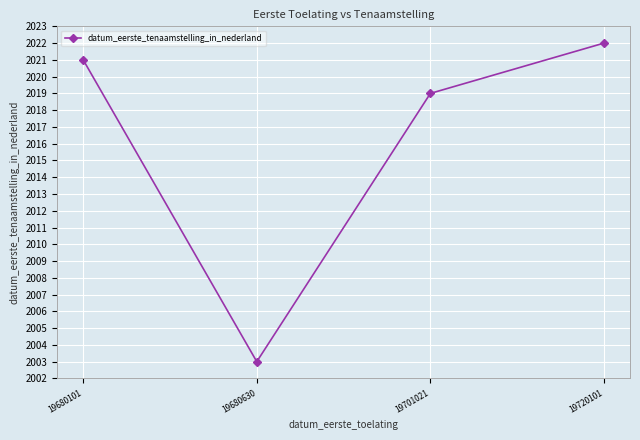

Rank the categories by value from highest to lowest.

19720101, 19680101, 19701021, 19680630